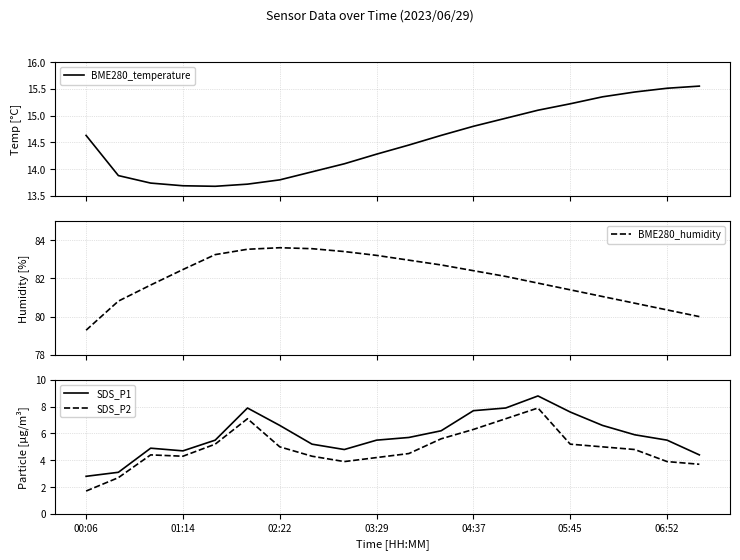

How many values in the SDS_P2 series exceed 4?

15